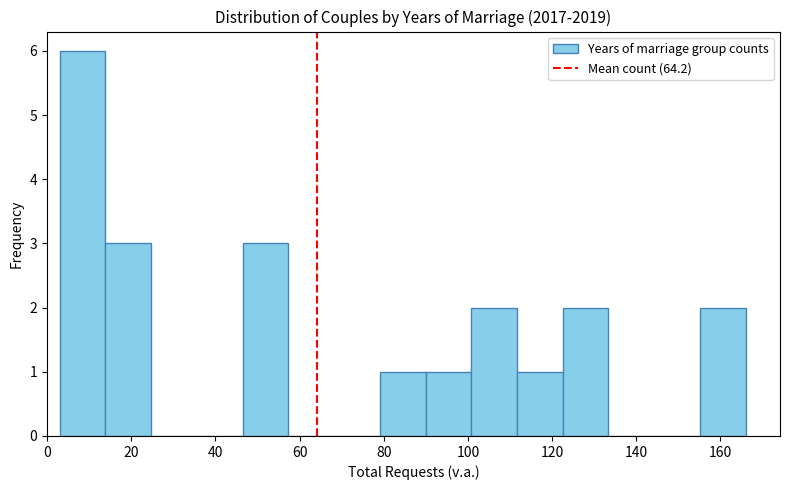

How tall is the bar that spans 90 to 100 on the x-axis? Neither the bar edges nor the heights are printed on the chart, so give them approximately, as read against the axes.

1